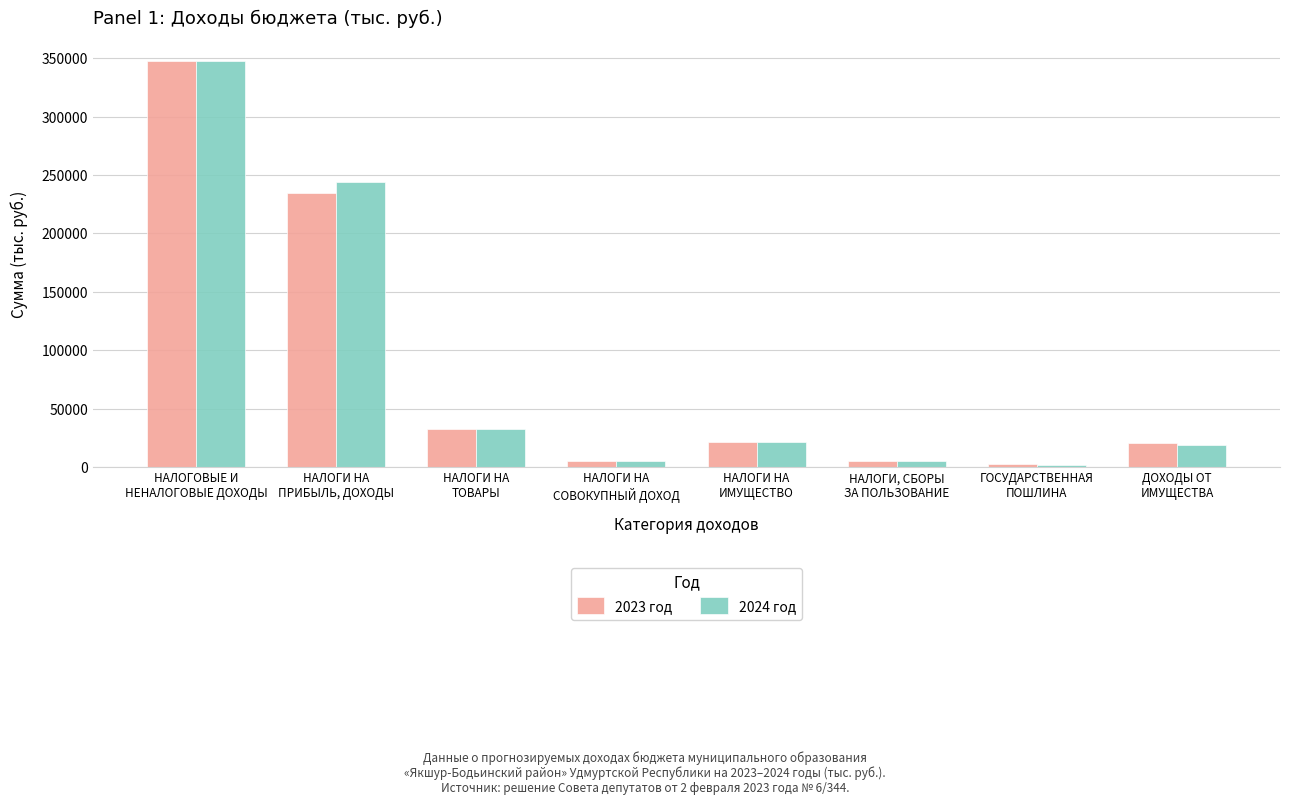

At which label does 2023 год first exceed 21112?

НАЛОГОВЫЕ И
НЕНАЛОГОВЫЕ ДОХОДЫ